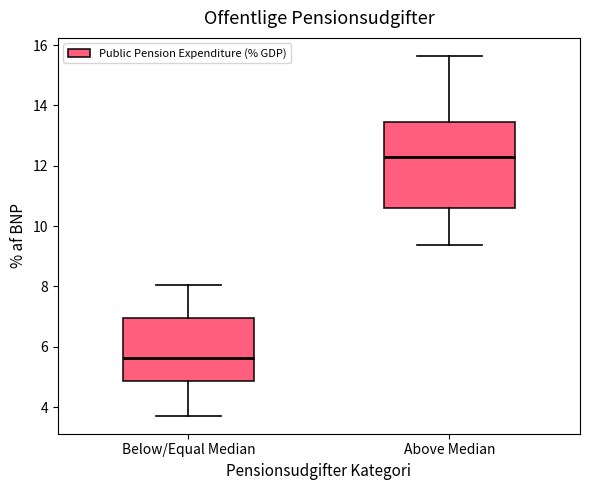

Which box is the tallest, from its lower edge to its upper edge?

Above Median